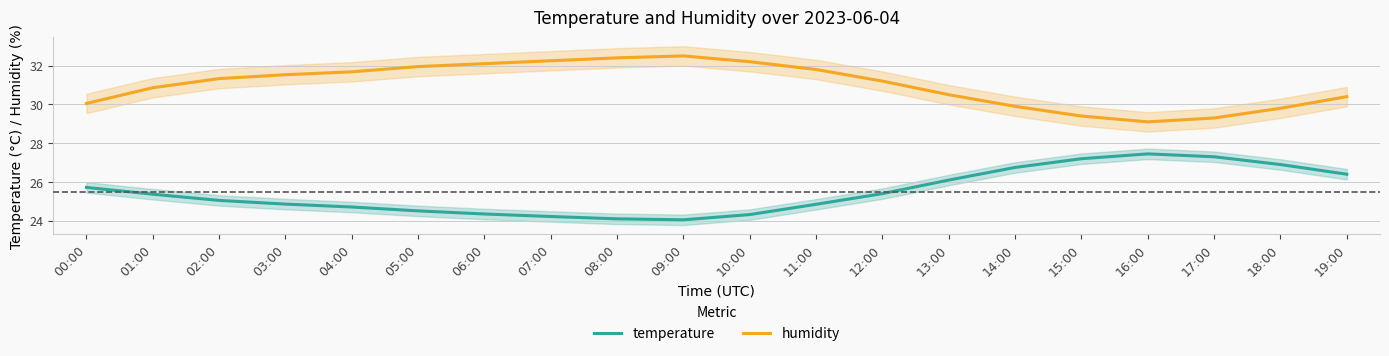

Is this an area chart (filled region under the line)?

No